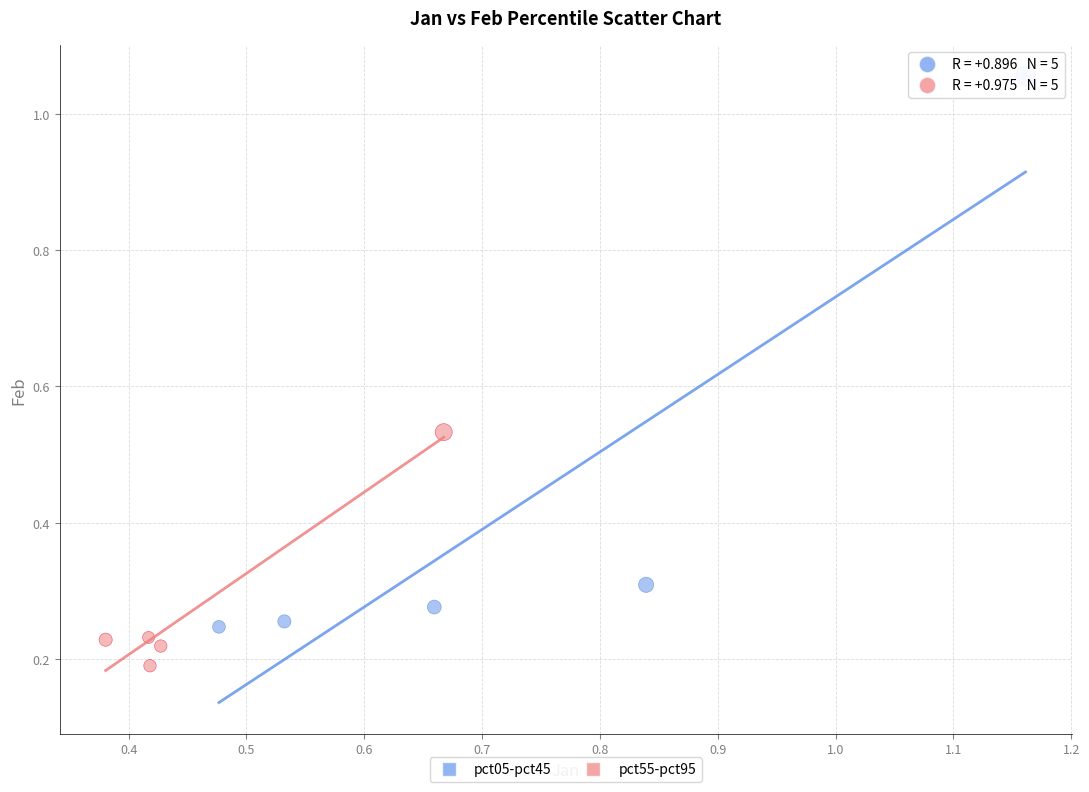

Which series reaches the minimum Y coordinate?

pct55-pct95